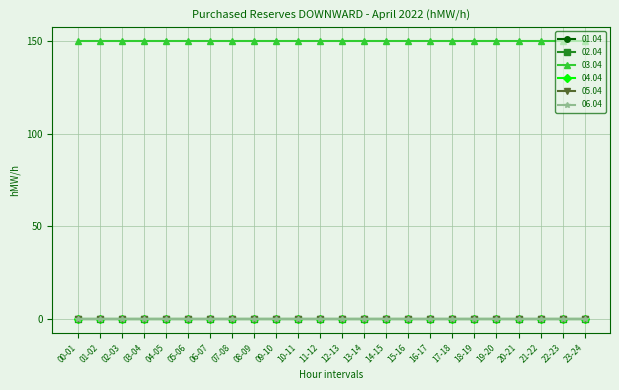

True or false: 05.04 has a value of 0 at 11-12.

True